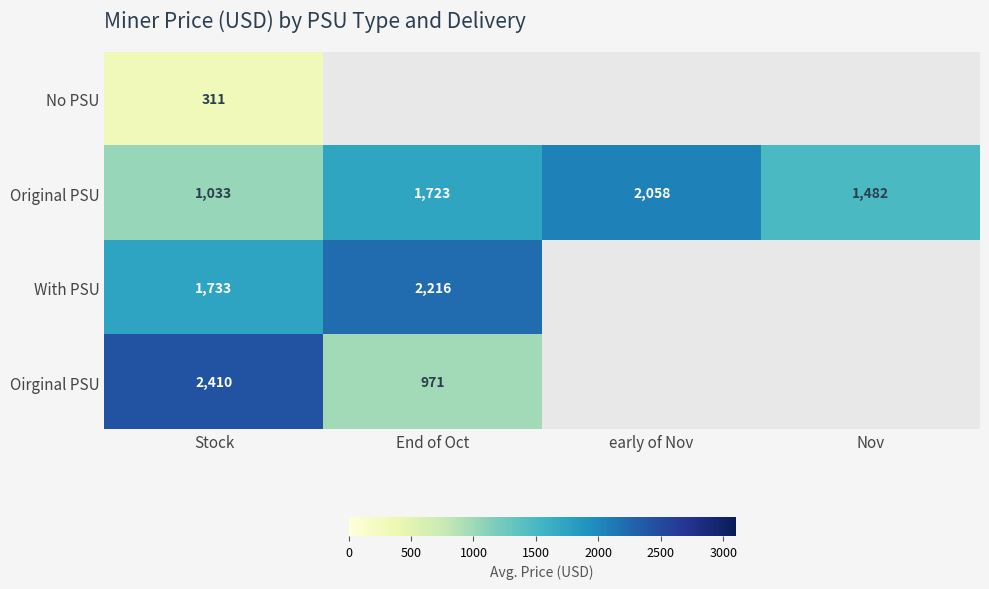

Which category has the highest value in the Original PSU series?

early of Nov